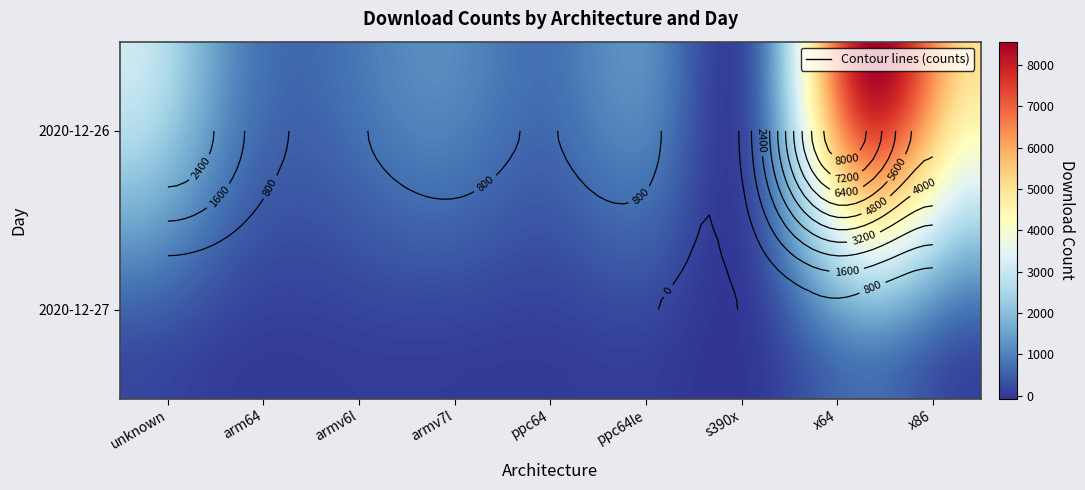

Reading left to right, what are all the values shown in this chart?

2020-12-26: 3083	1169	749	1167	765	1083	932	8517	5087
2020-12-27: 163	26	22	26	14	23	20	702	105